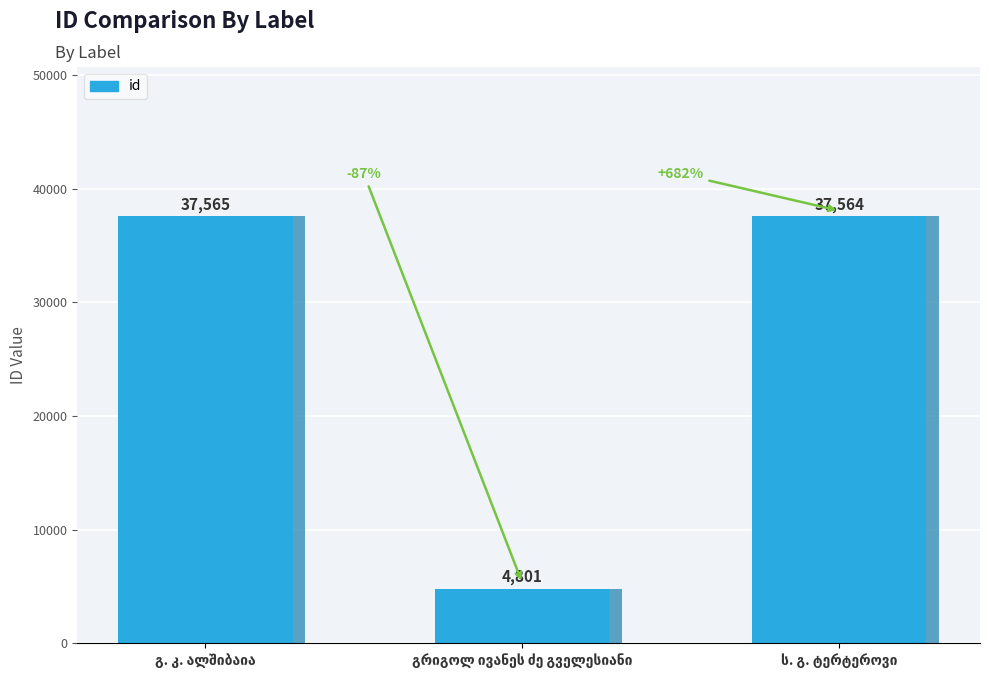

What is the change in value from გ. კ. ალშიბაია to ს. გ. ტერტეროვი?

-1